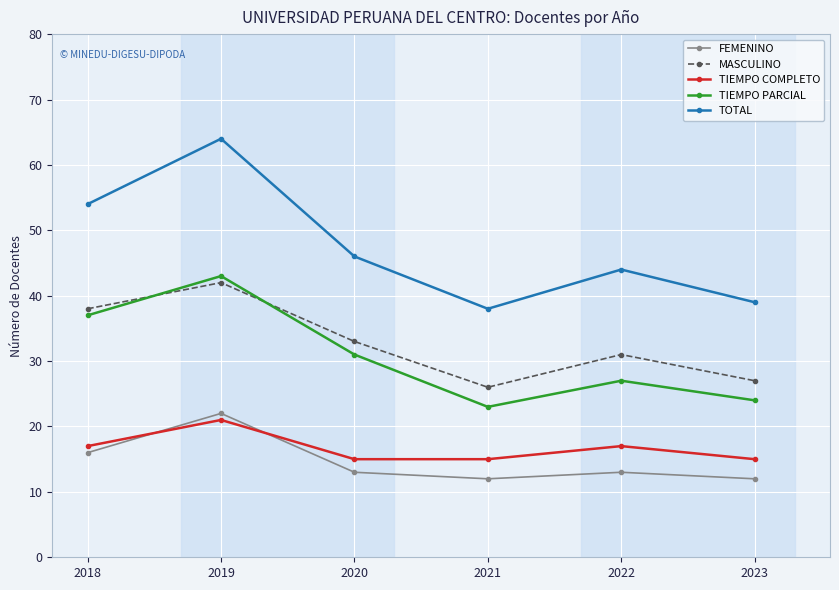

What are all the series names shown in the legend?

FEMENINO, MASCULINO, TIEMPO COMPLETO, TIEMPO PARCIAL, TOTAL